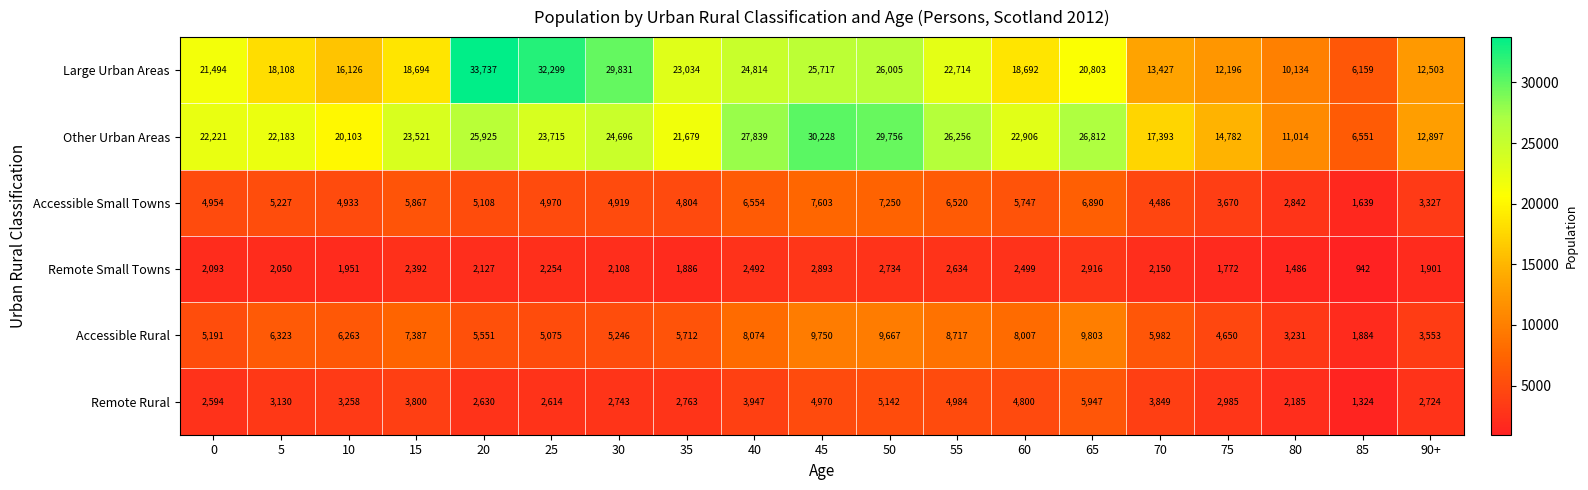

What is the difference between the Accessible Rural values at 40 and 85?

6190